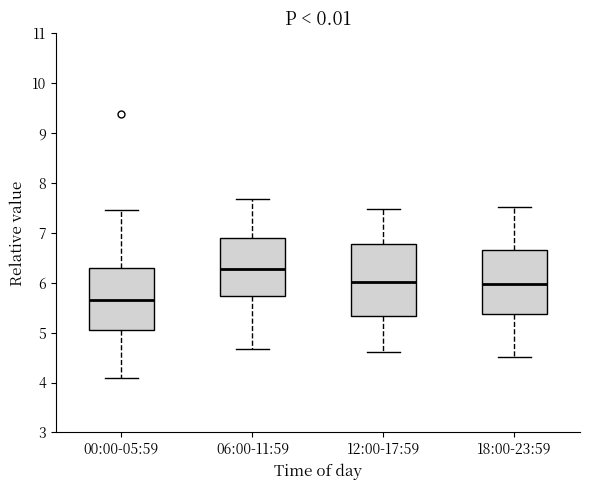

Where does the lower whisker of the box for 18:00-23:59 end on the y-axis? The values are not printed on the chart, so give them approximately, as read against the axis.

4.5